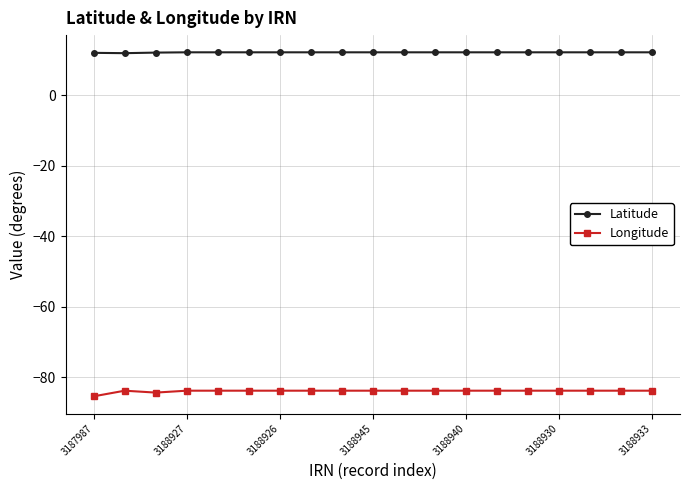

At how many categories does at least one series exceed 8?

19